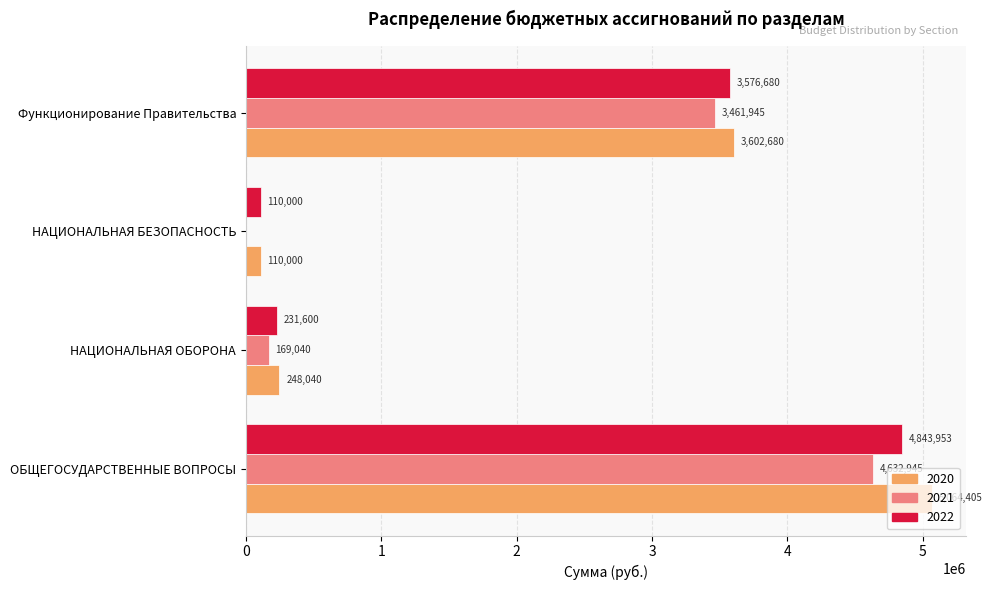

What is the sum of all 2021 values?

8263930